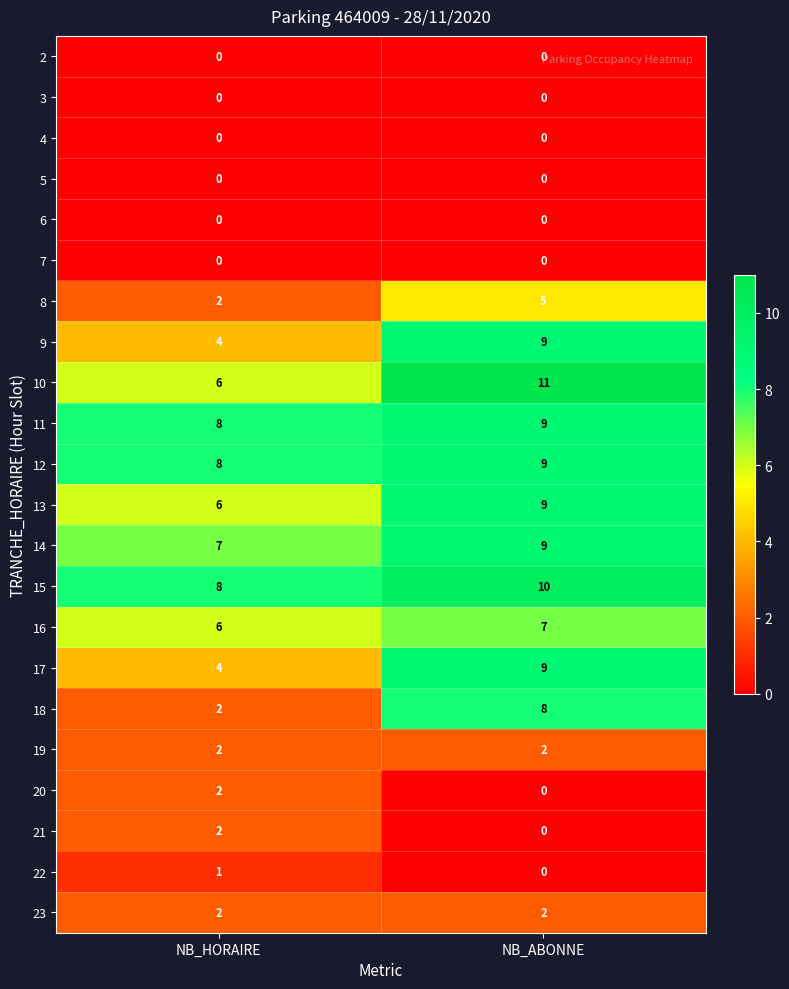

Which series changed the most between NB_HORAIRE and NB_ABONNE?

18